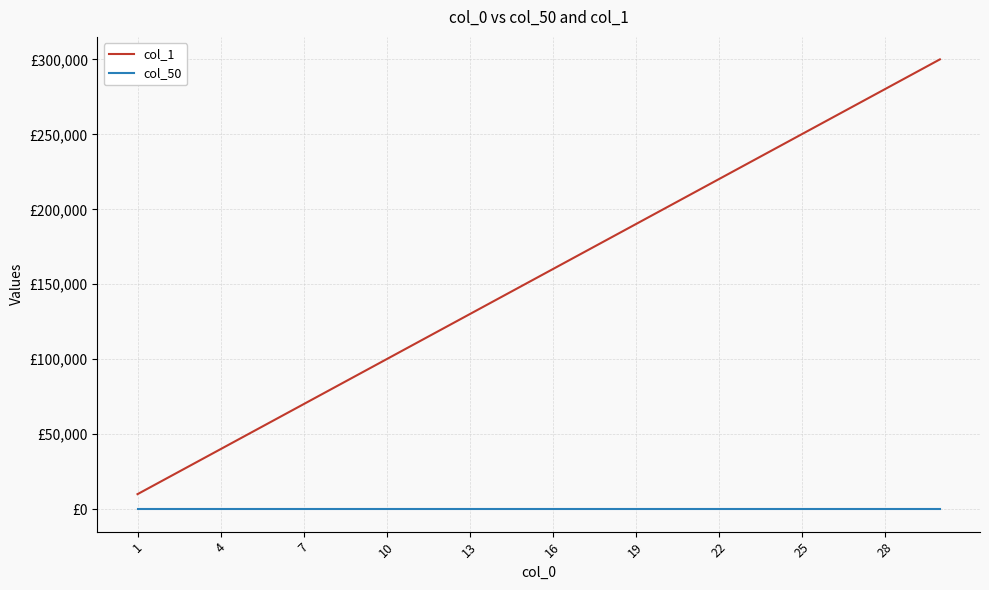

Which series has the largest range (max minus min)?

col_1